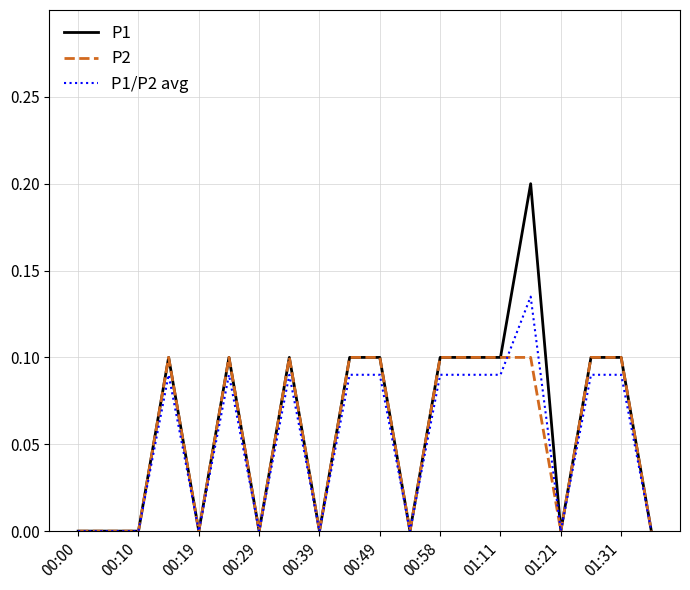

Rank the series by their maximum value, from lowest to highest.

P2, P1/P2 avg, P1